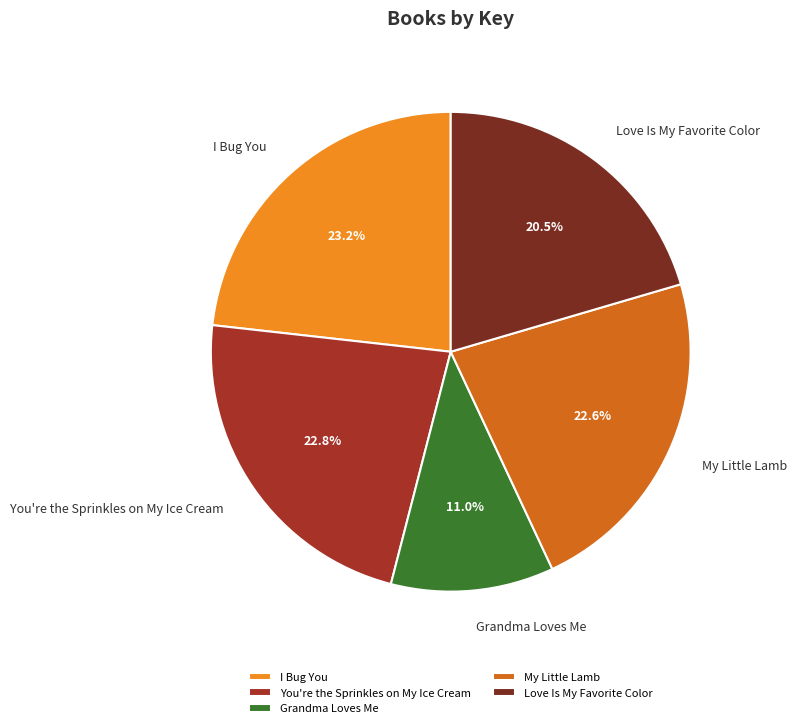

Is there any slice that represents more than half of the pie?

No